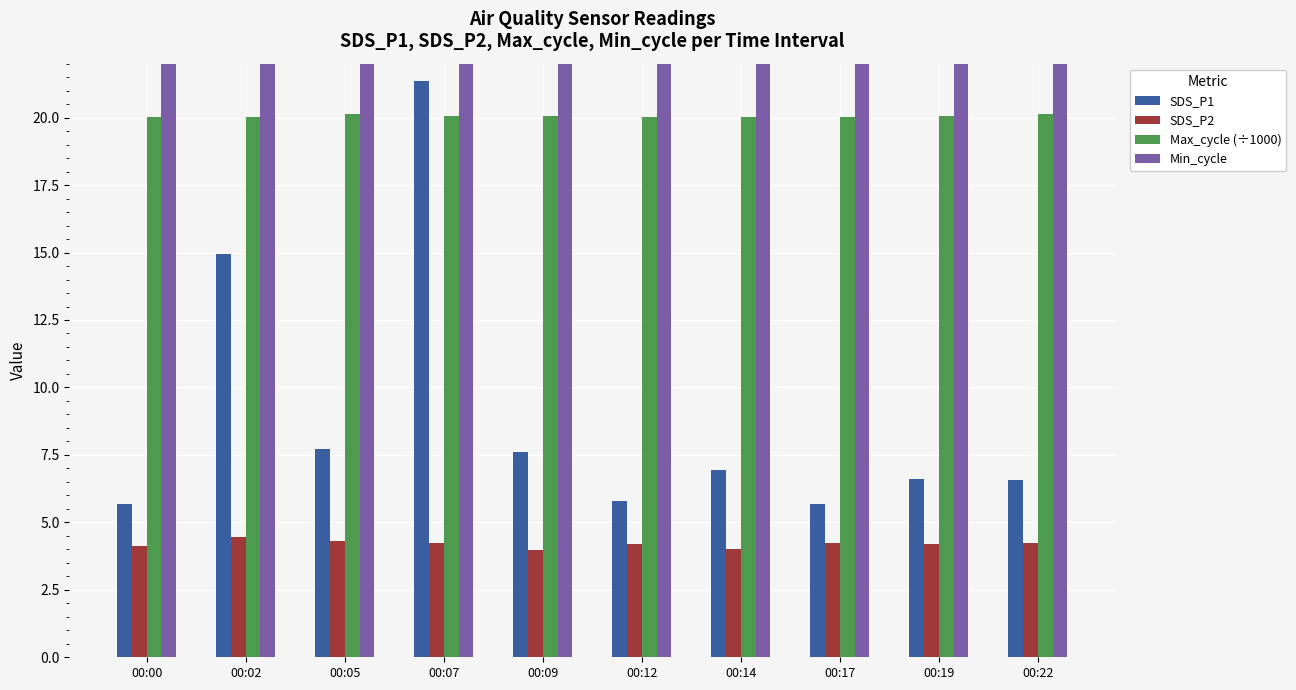

The SDS_P1 series shows 6.6 at 00:22. True or false?

True